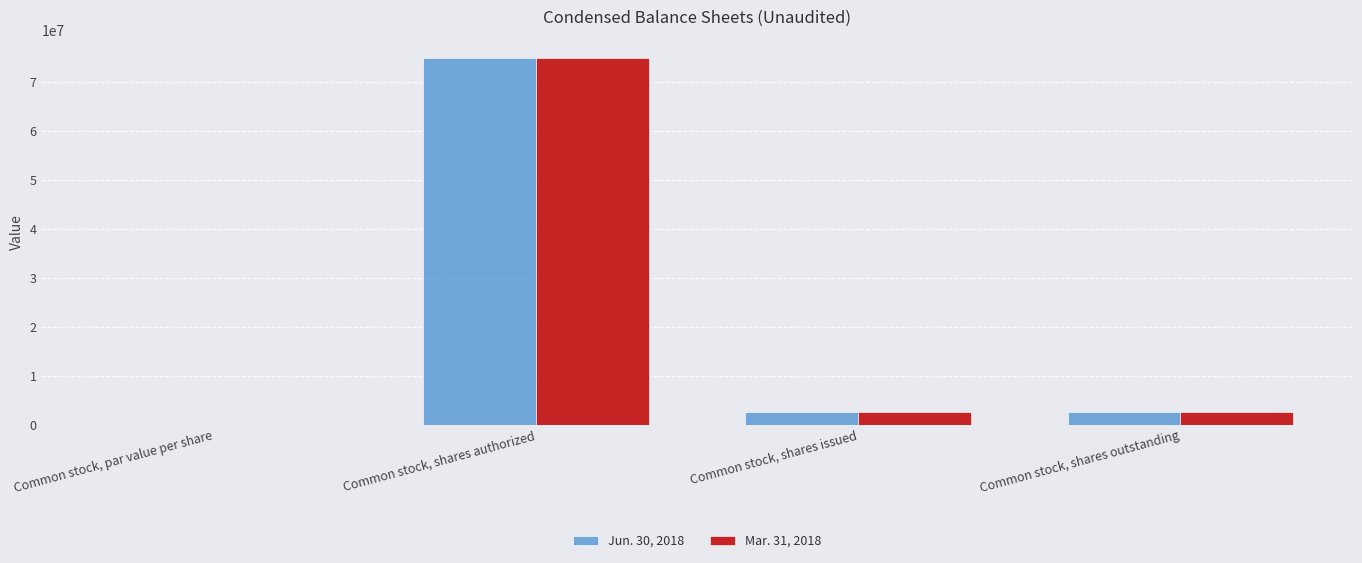

True or false: Jun. 30, 2018 has a value of 2529680.0 at Common stock, shares outstanding.

True